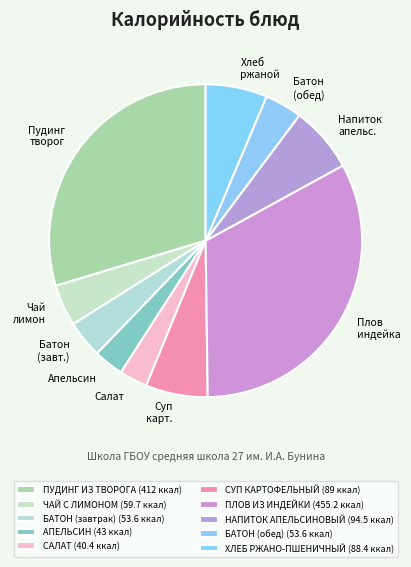

Count the number of slices in the pie.

10